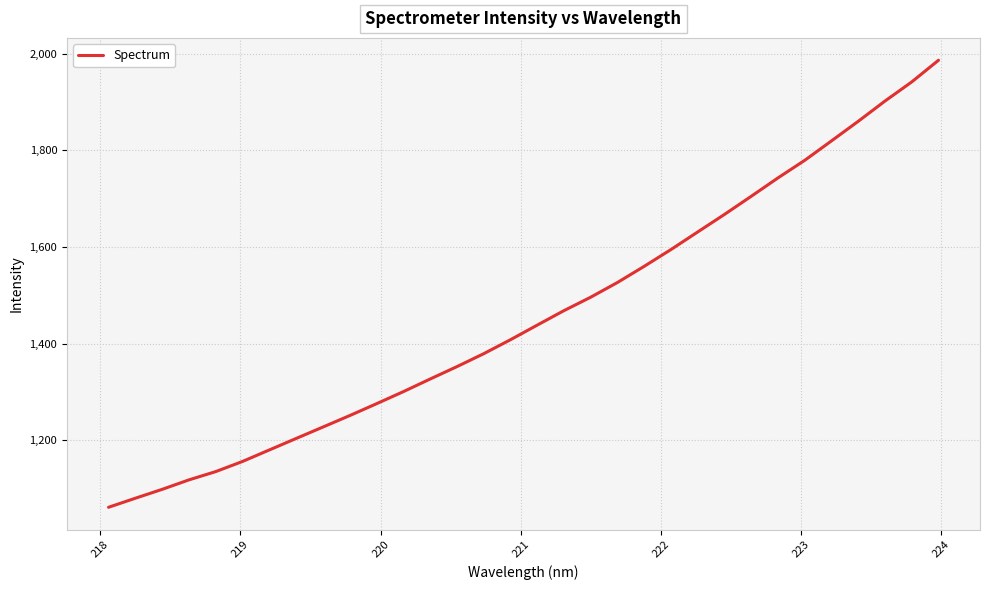

What is the minimum value shown in the chart?

1060.9